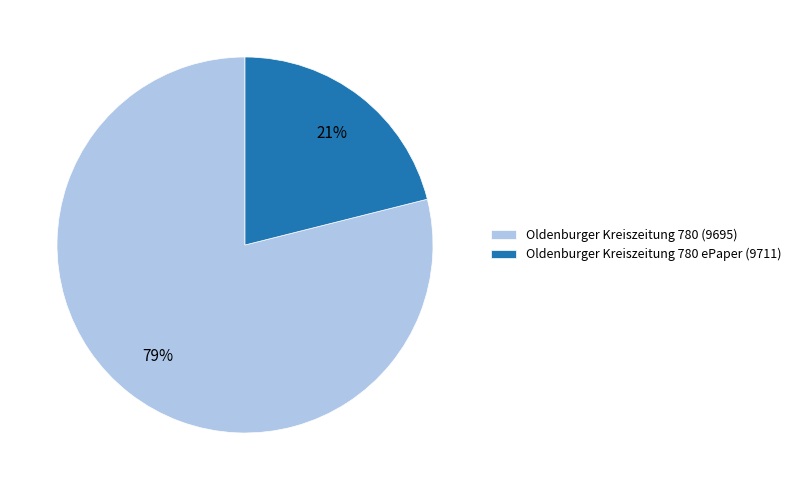

To the nearest percent, what is the combined percentage of Oldenburger Kreiszeitung 780 (9695) and Oldenburger Kreiszeitung 780 ePaper (9711)?

100%